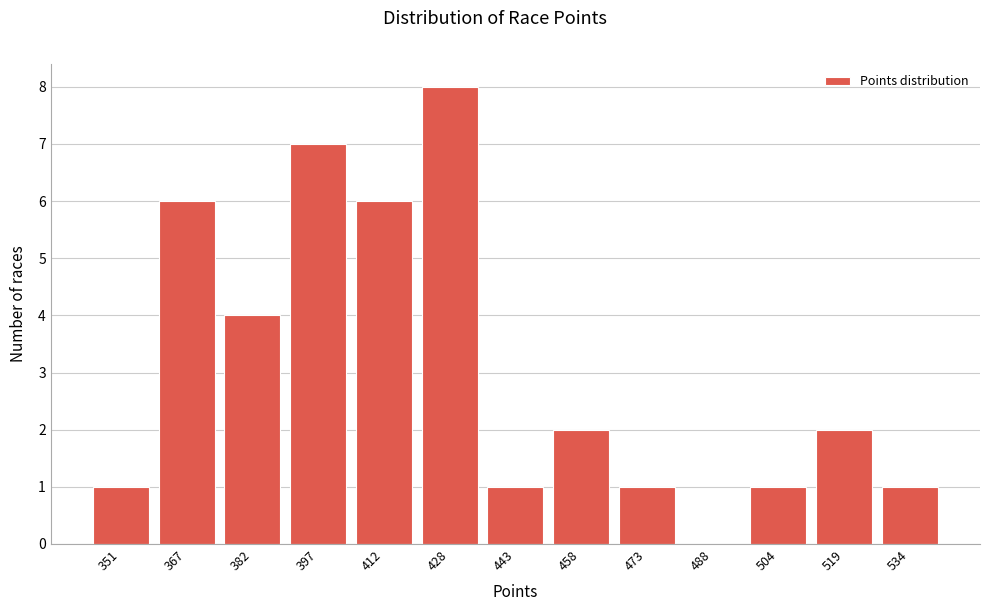

Reading left to right, list all the values displayed in this chart.

351=1	367=6	382=4	397=7	412=6	428=8	443=1	458=2	473=1	488=0	504=1	519=2	534=1